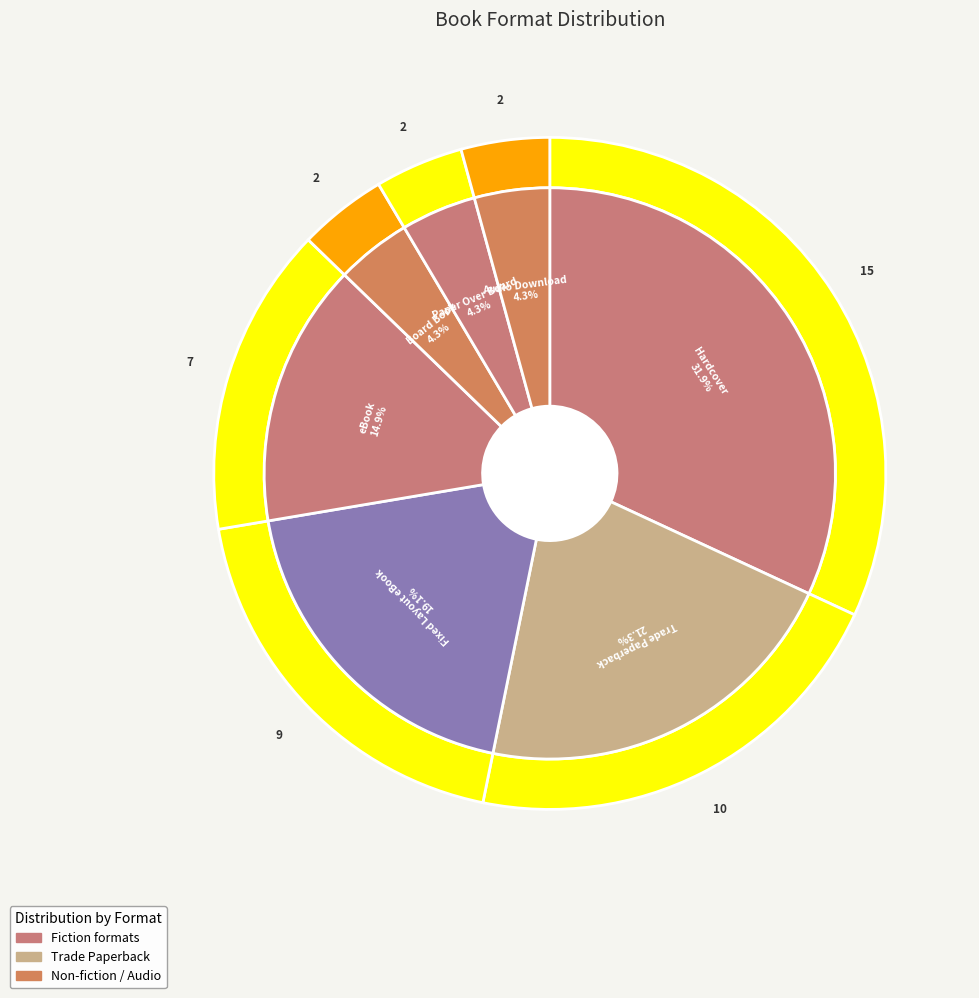

Combined, what portion of the pie is Paper Over Board and Hardcover?

36.2%